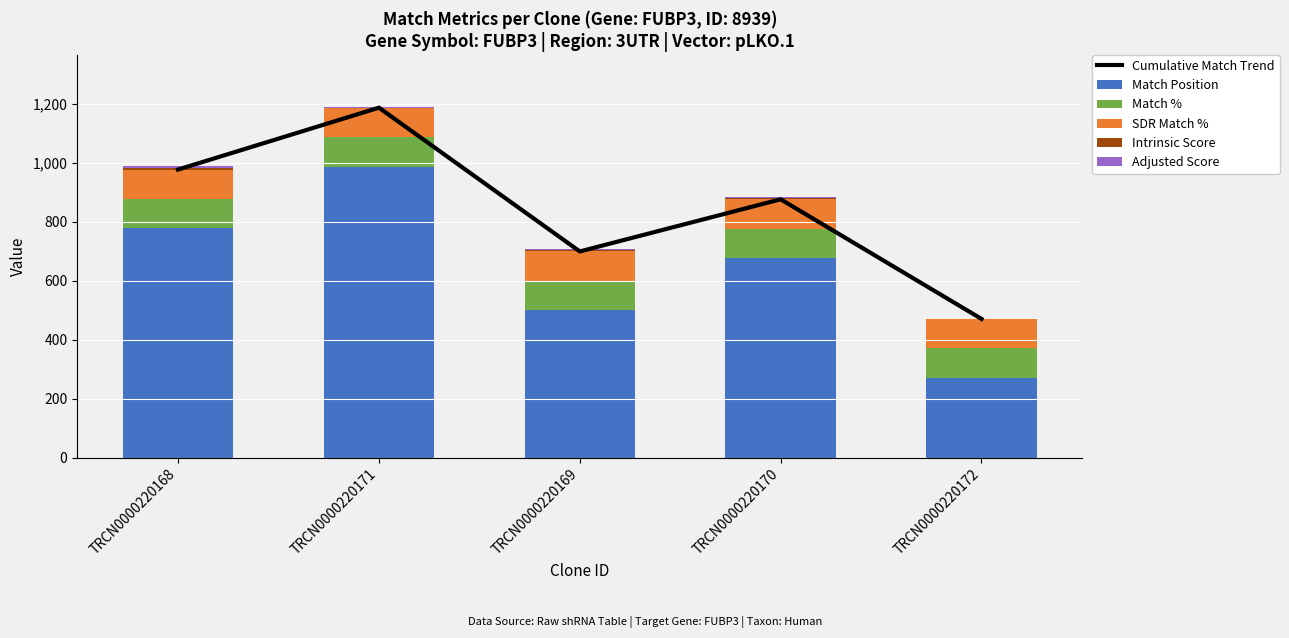

What is the spread (max minus min) of values at TRCN0000220168?

973.0